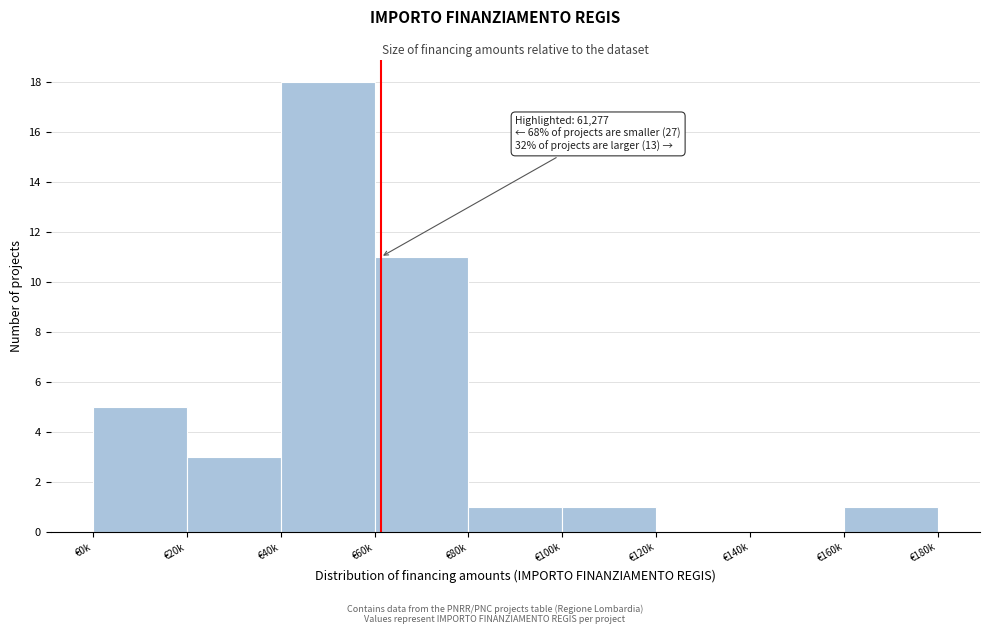

Reading left to right, extract all data points from this chart.

€0k=5	€20k=3	€40k=18	€60k=11	€80k=1	€100k=1	€120k=0	€140k=0	€160k=1